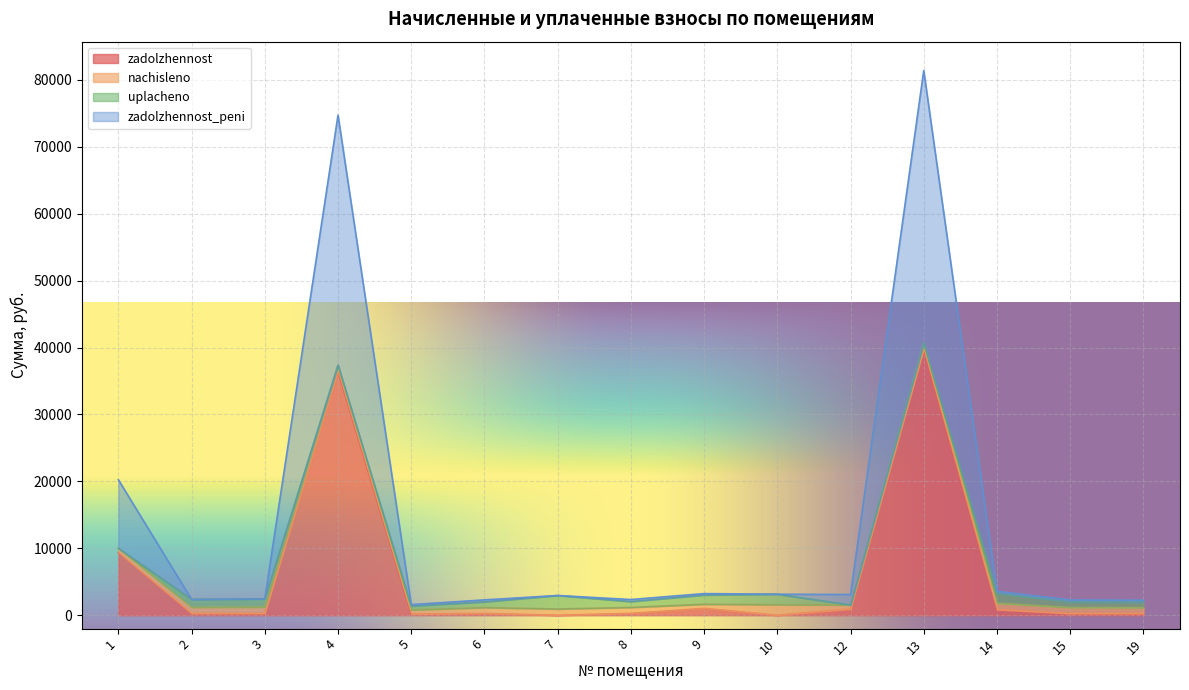

Where does the zadolzhennost_peni series first go above 1218?

1